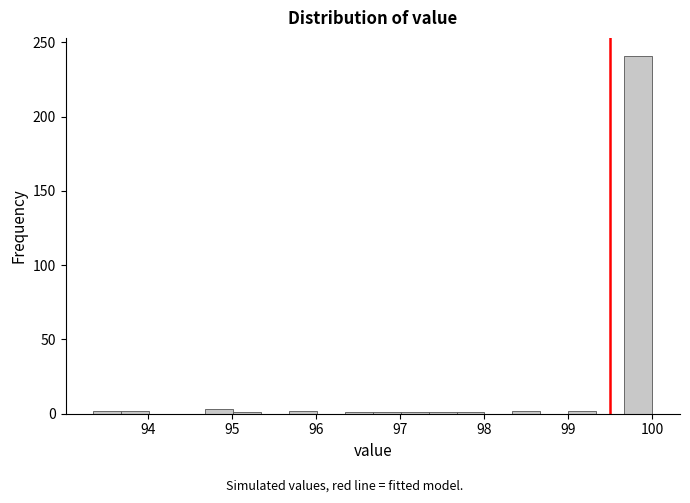

Read against the x-axis, roughly where is the centre of the tallest bar?

99.8